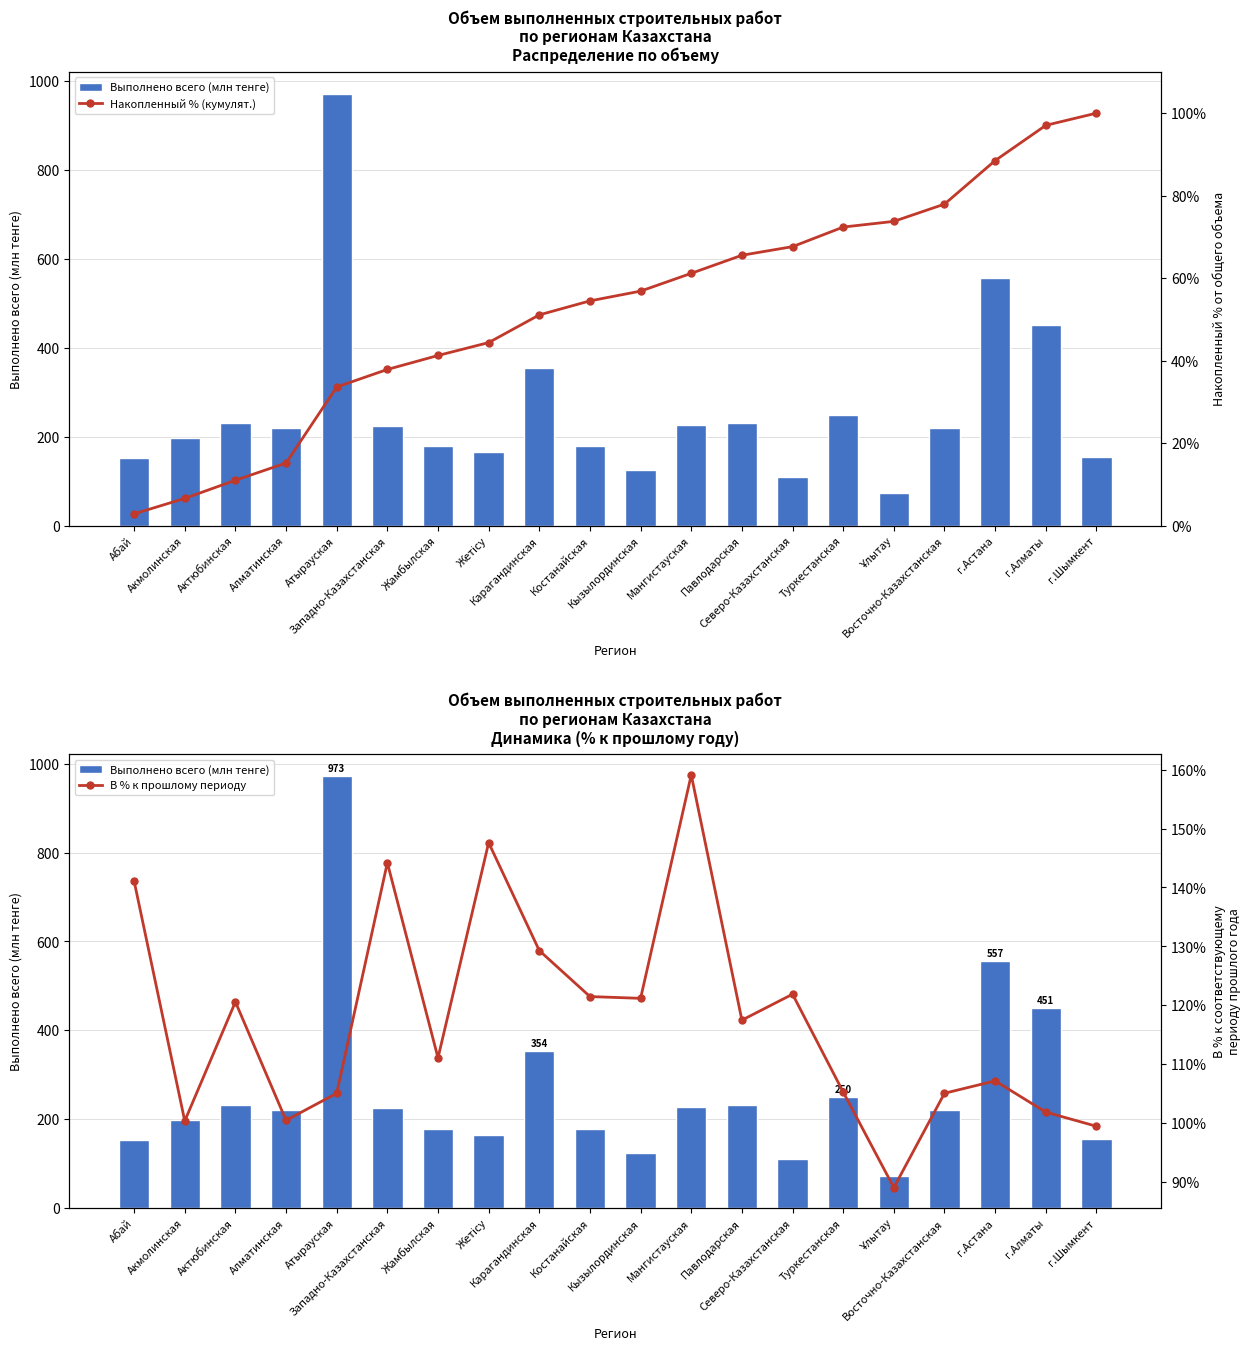

What value does the В % к прошлому периоду series have at Кызылординская?

121.2